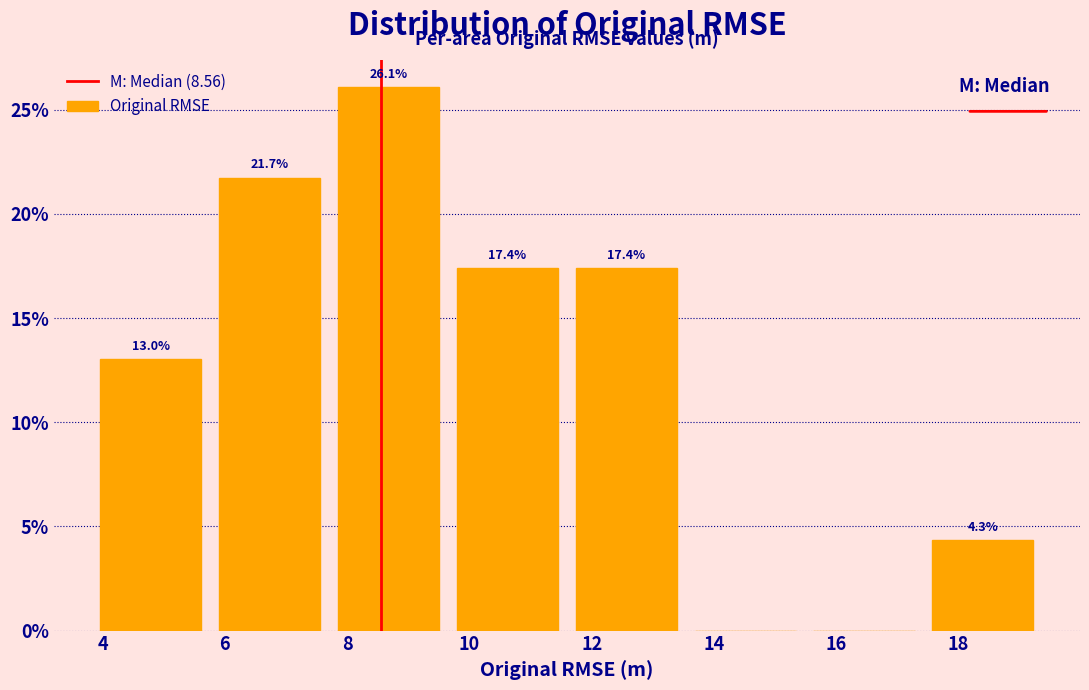

Which range on the x-axis has the tallest bar?

7.8 to 9.6